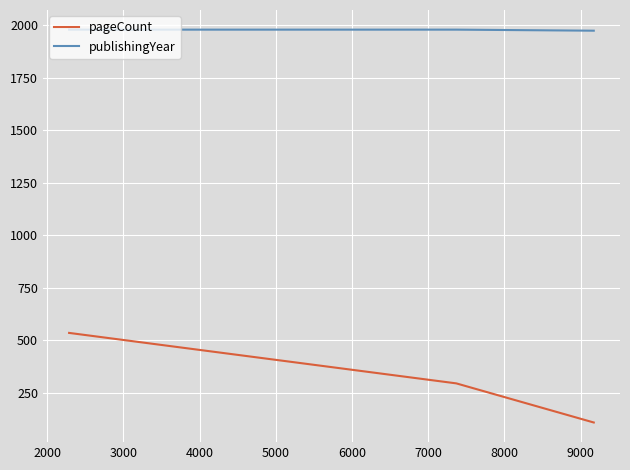

Rank the series by their maximum value, from highest to lowest.

publishingYear, pageCount